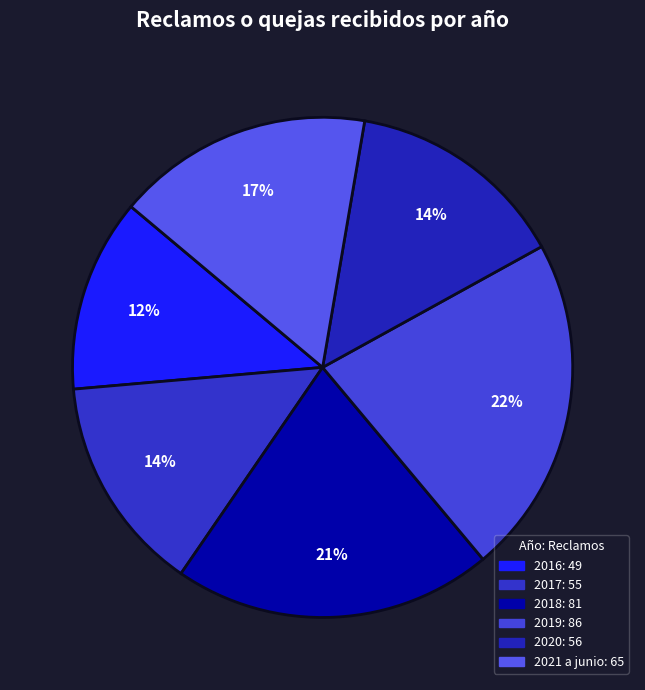

True or false: 2019 accounts for 22% of the total.

True